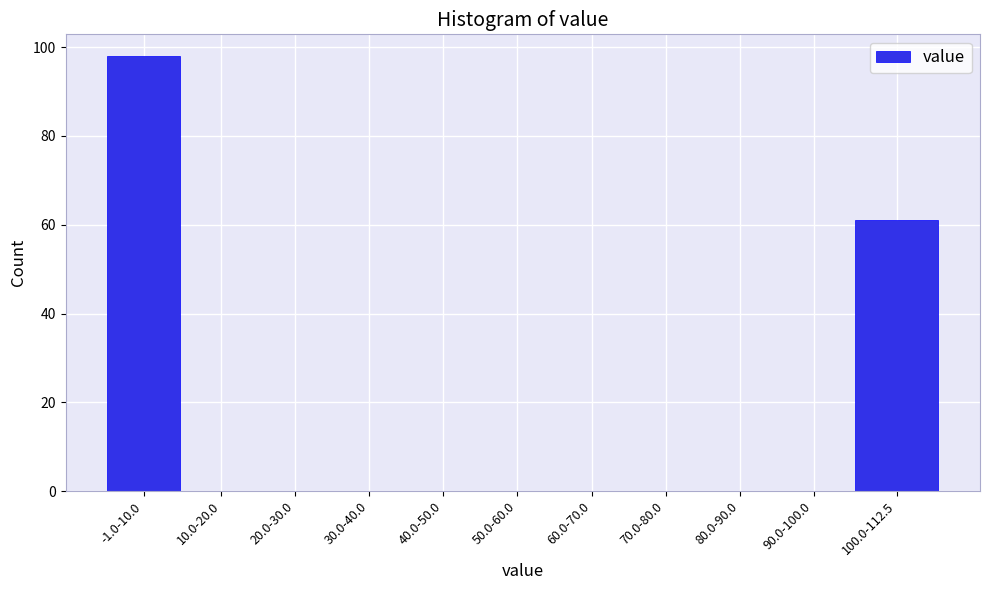

Reading left to right, list all the values displayed in this chart.

-1.0-10.0=98	10.0-20.0=0	20.0-30.0=0	30.0-40.0=0	40.0-50.0=0	50.0-60.0=0	60.0-70.0=0	70.0-80.0=0	80.0-90.0=0	90.0-100.0=0	100.0-112.5=61